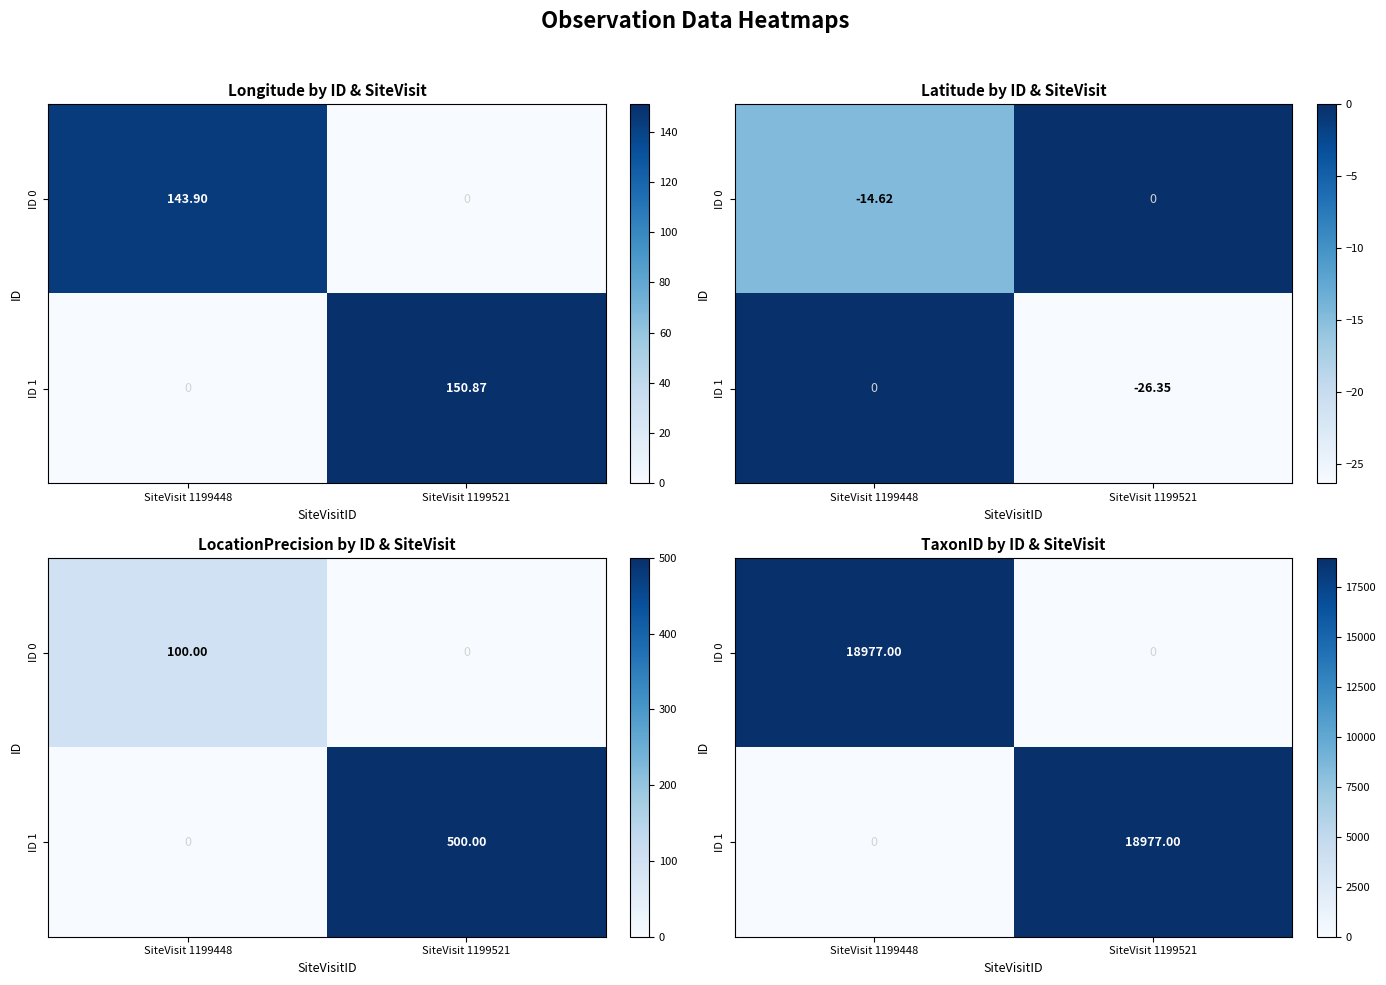

What is the sum of all ID 1 values?

18977